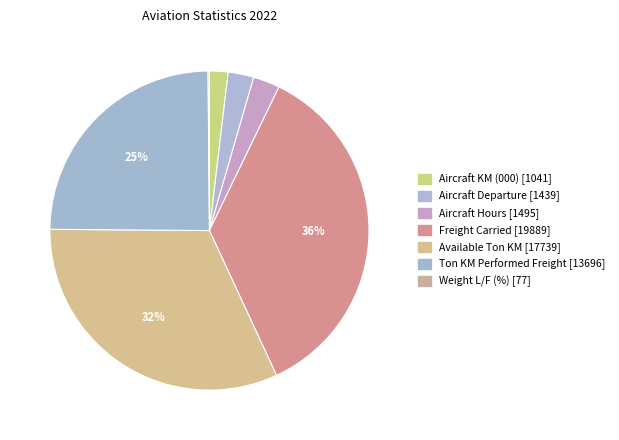

Rank the categories by value from lowest to highest.

Weight L/F (%), Aircraft KM (000), Aircraft Departure, Aircraft Hours, Ton KM Performed Freight, Available Ton KM, Freight Carried